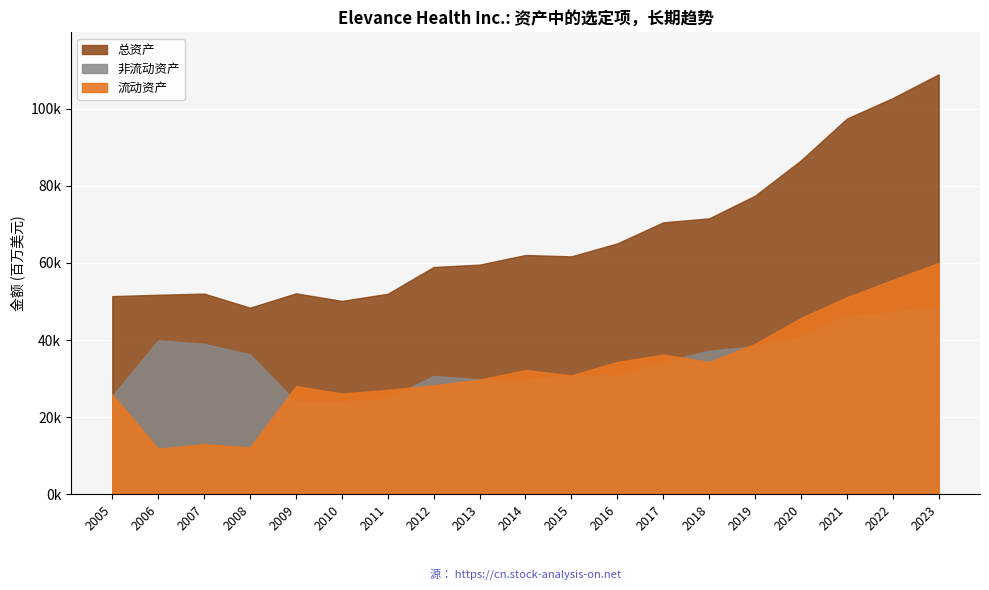

True or false: 总资产 and 流动资产 intersect in this chart.

False